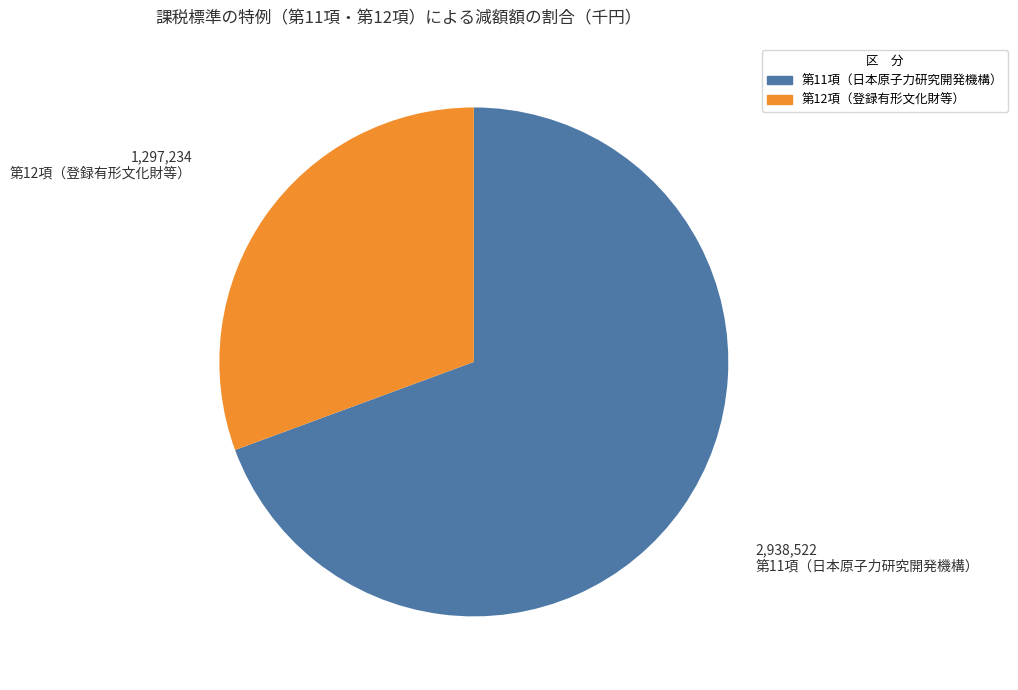

Is there a majority slice in this chart?

Yes